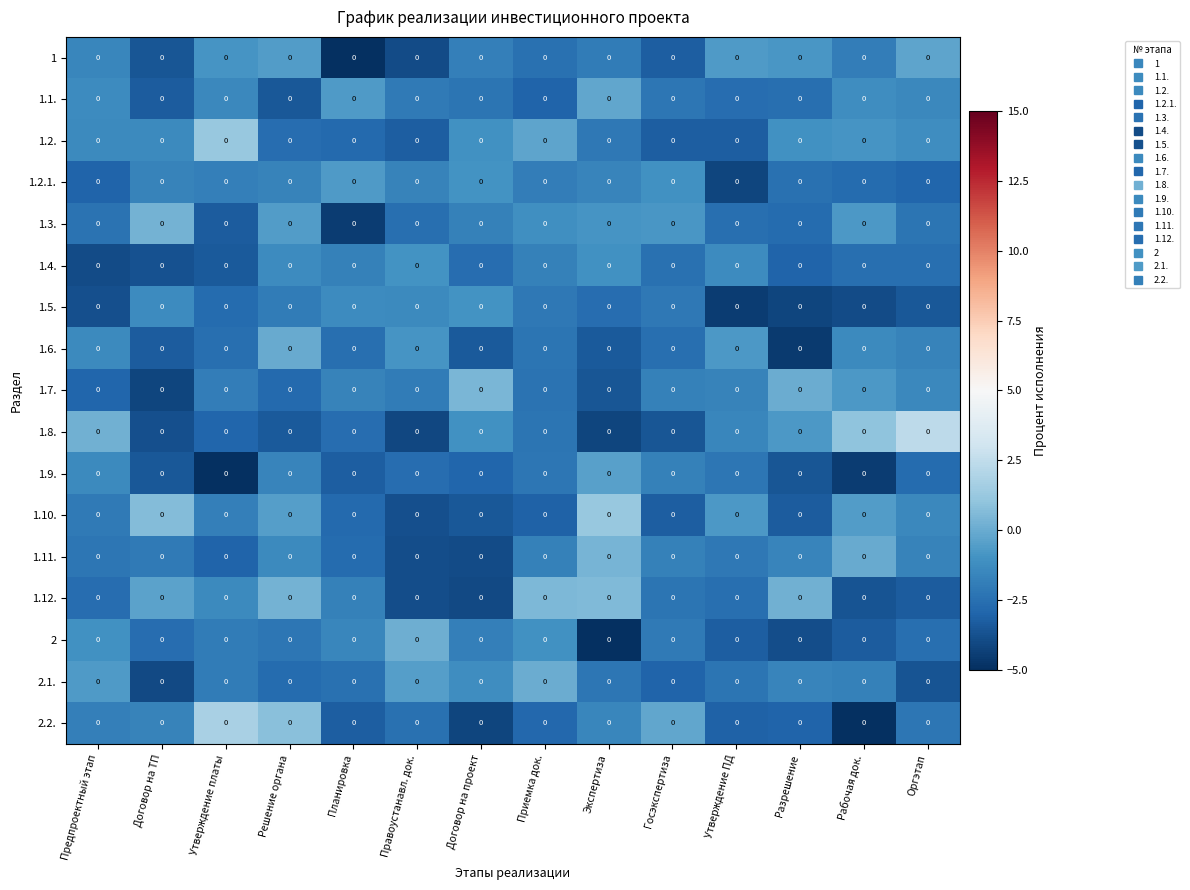

At which label does 1.2.1. reach its peak?

Планировка